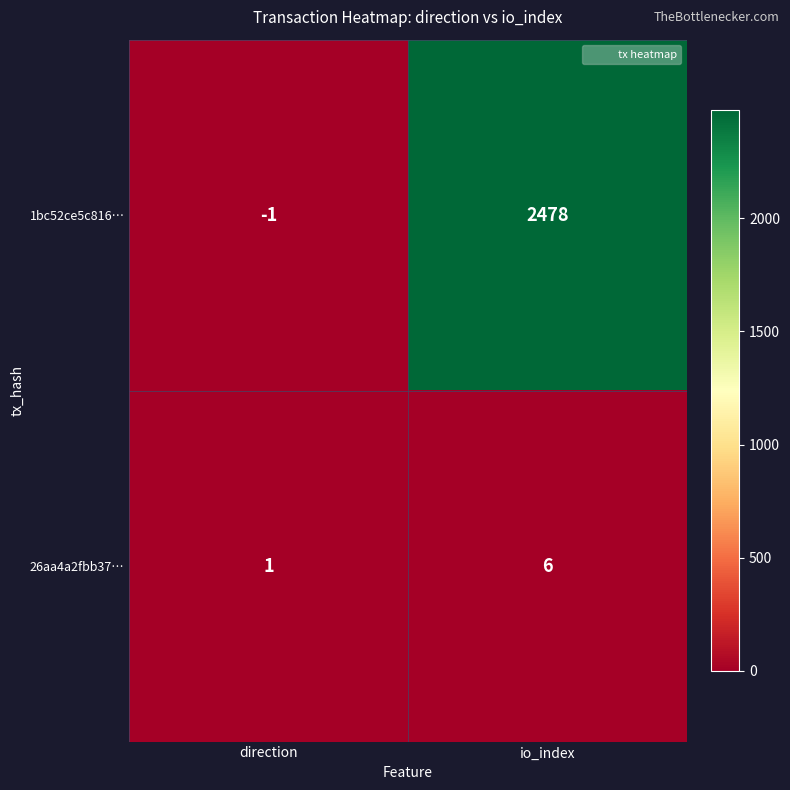

At which label is 1bc52ce5c816… closest to 1238?

direction